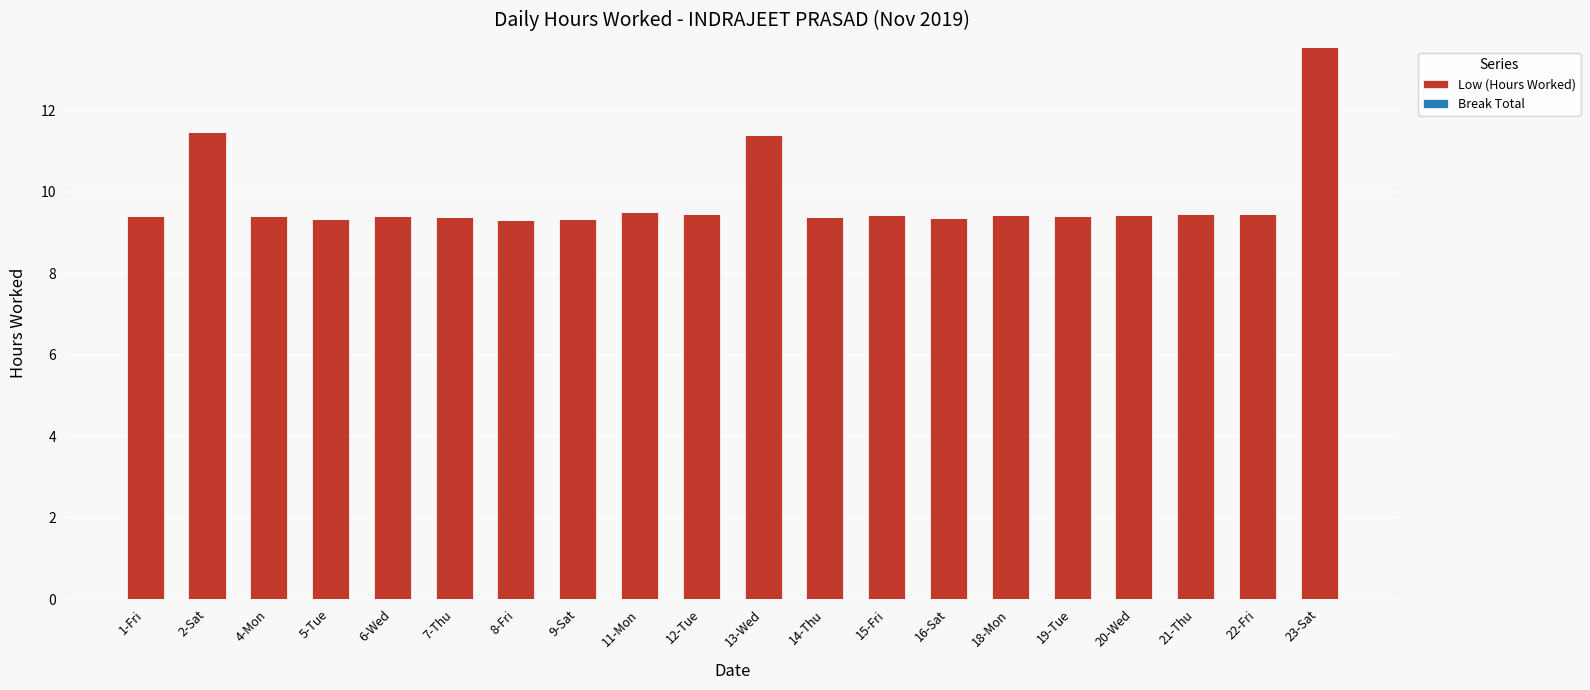

How many bars are there in total?

20